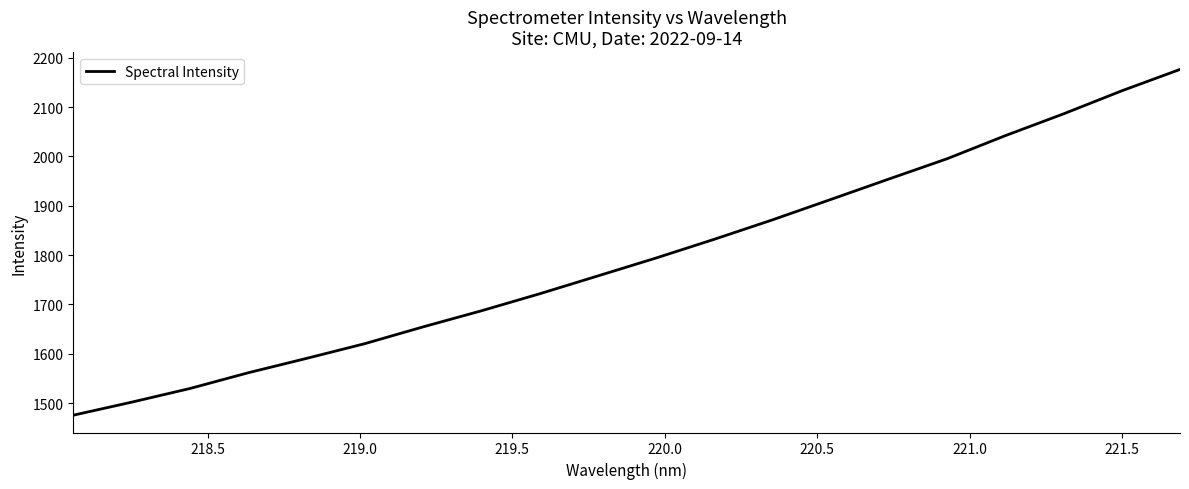

What is the difference between the maximum and minimum values?

700.7